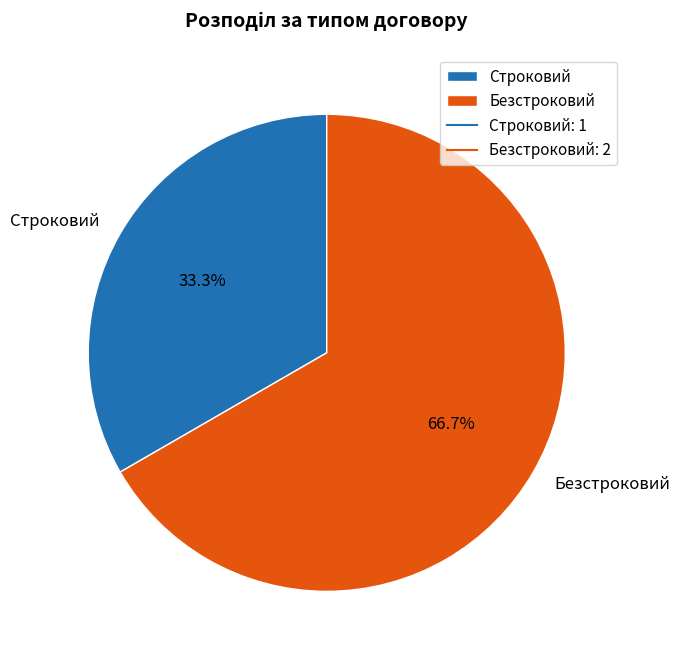

Does Безстроковий account for over 50% of the chart?

Yes